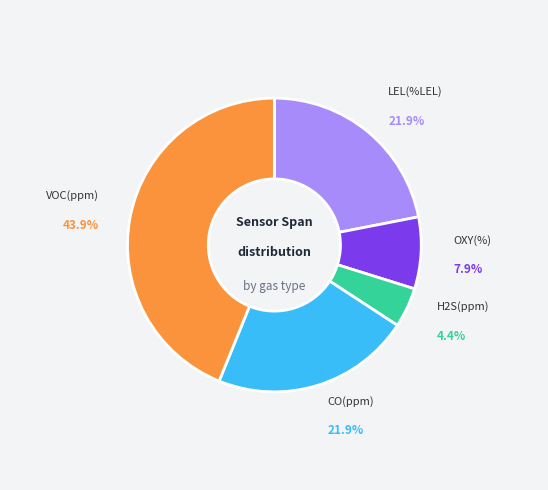

Is there a majority slice in this chart?

No